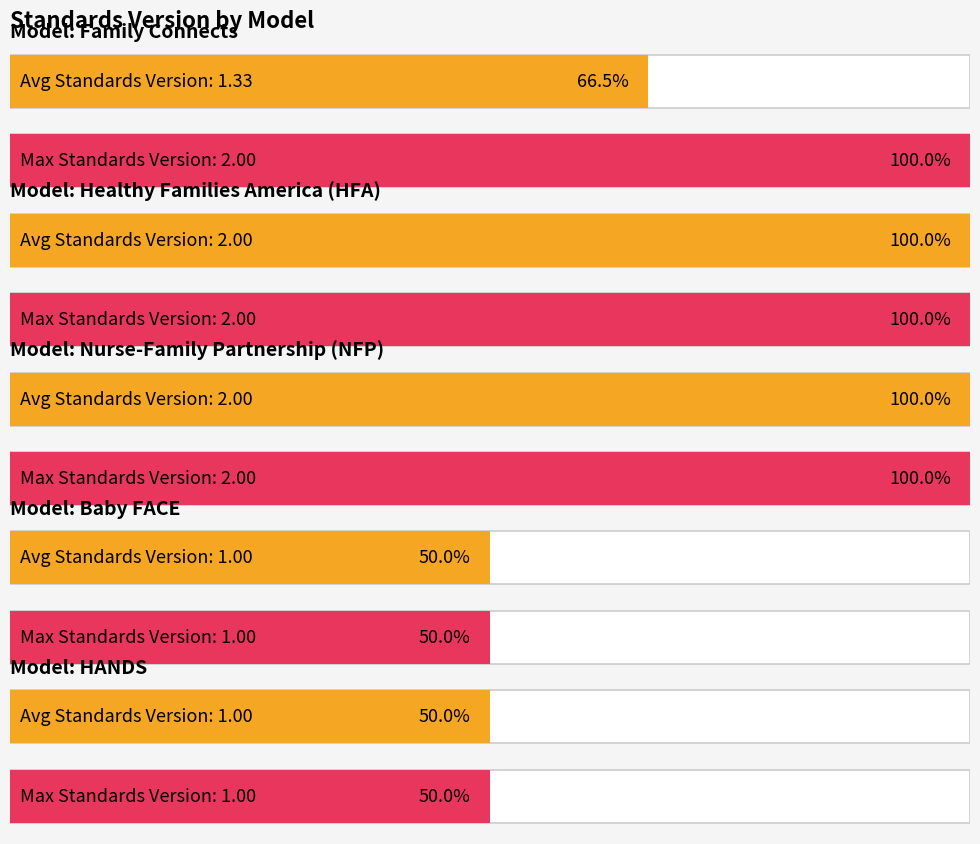

Count the number of categories in the chart.

10